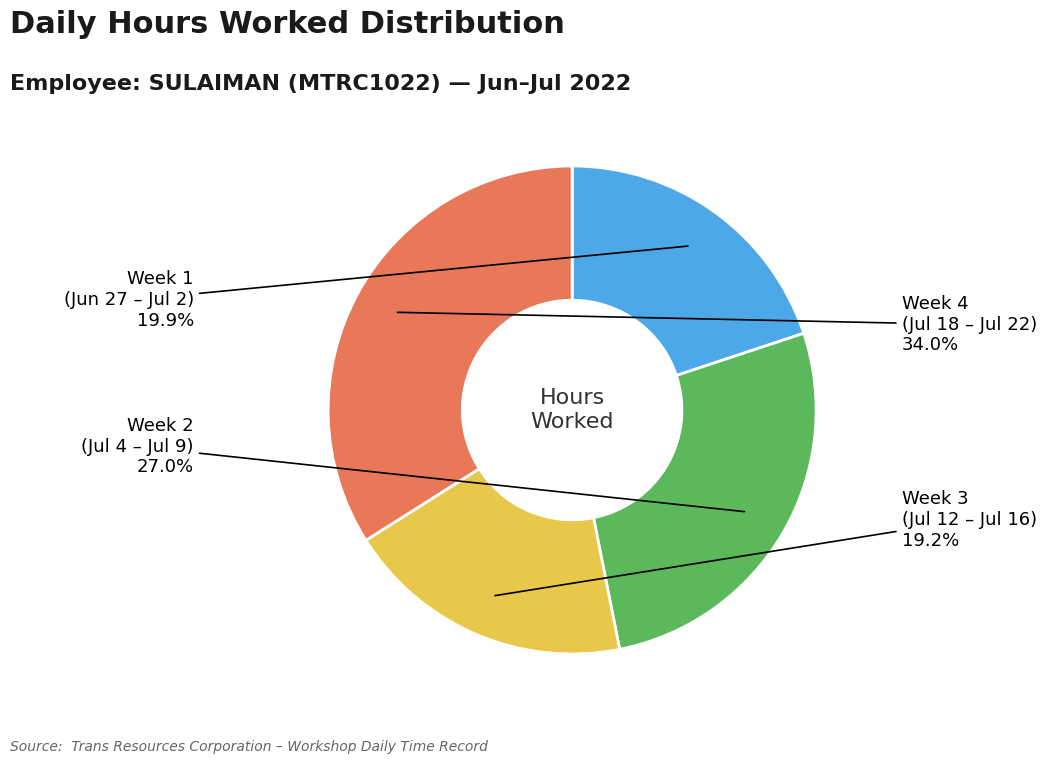

Which has a higher value, Week 4 (Jul 18 – Jul 22) or Week 1 (Jun 27 – Jul 2)?

Week 4 (Jul 18 – Jul 22)